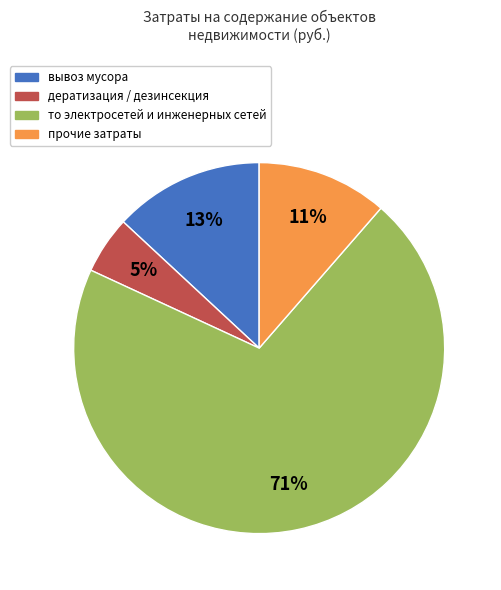

Which has a higher value, то электросетей и инженерных сетей or вывоз мусора?

то электросетей и инженерных сетей